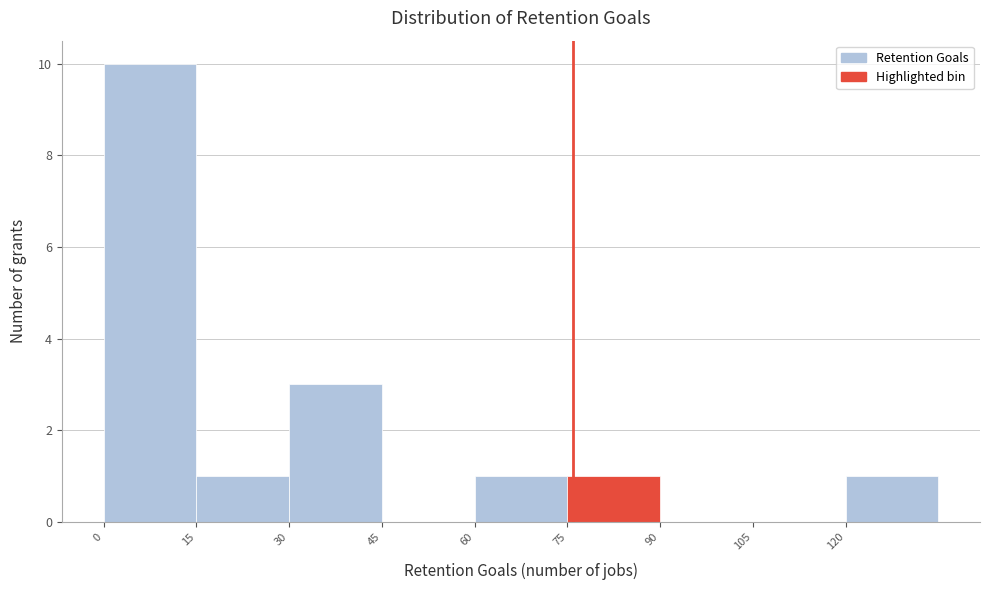

Reading left to right, list every bar in this chart as the range it spans on the x-axis followed by its height. Neither the bar edges nor the heights are printed on the chart, so give them approximately, as read against the axes.

0 to 15: 10
15 to 30: 1
30 to 45: 3
45 to 60: 0
60 to 75: 1
75 to 90: 1
90 to 105: 0
105 to 120: 0
120 to 135: 1